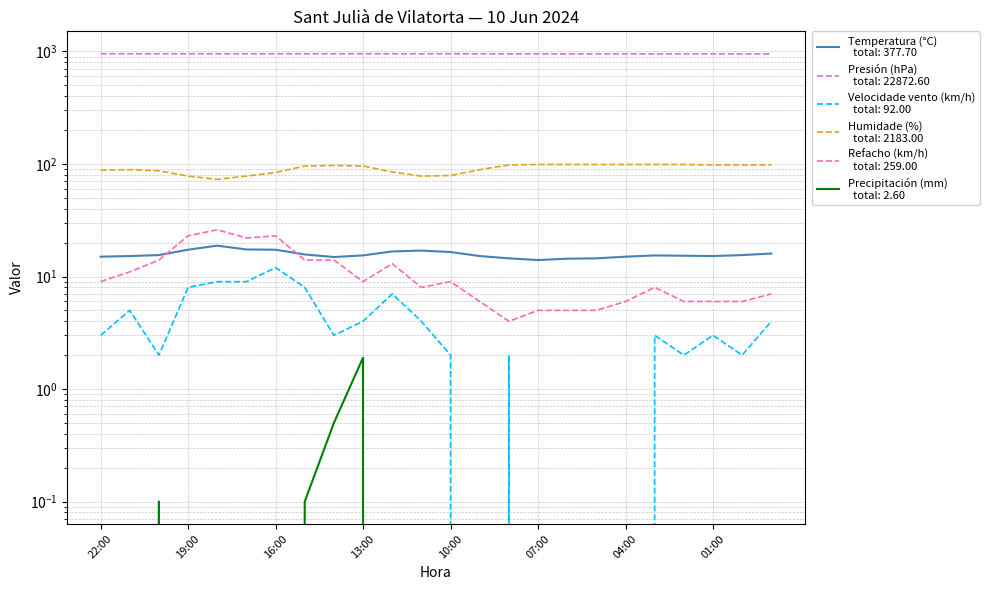

Which series has the largest total across all categories?

Presión (hPa)